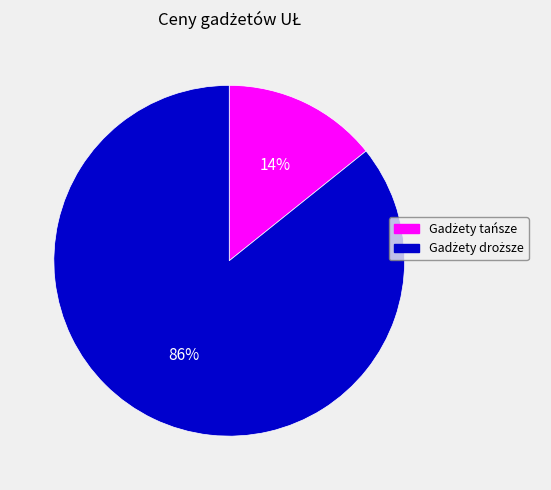

To the nearest percent, what is the average slice percentage?

50%